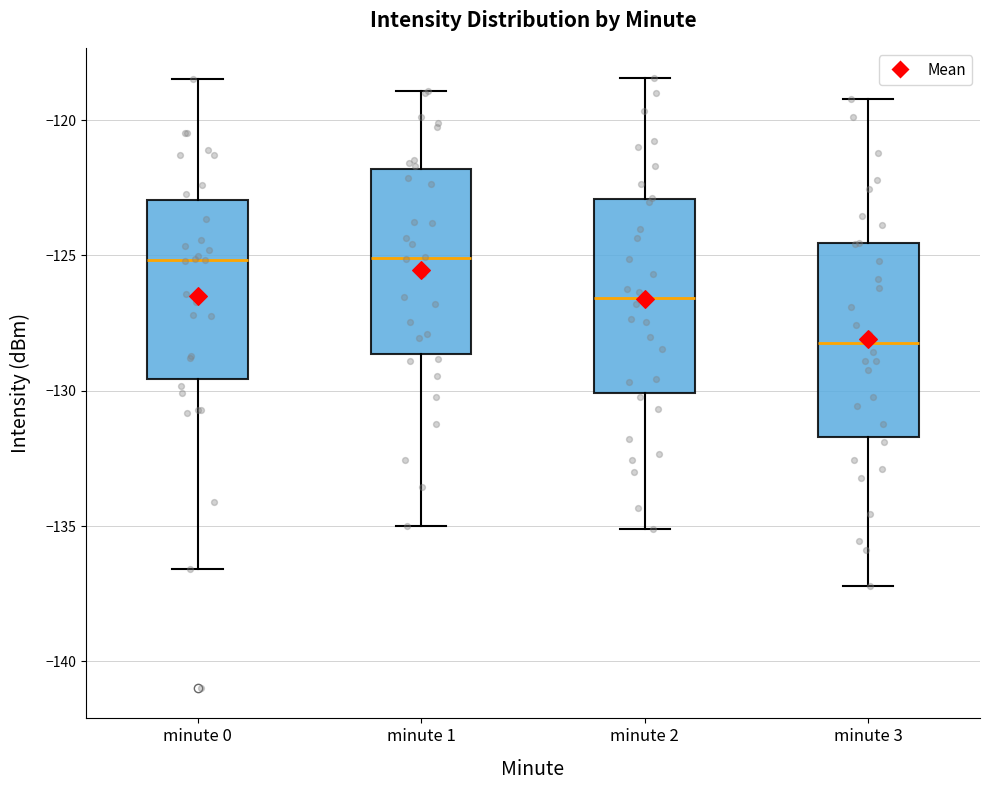

Where does the lower whisker of the box for minute 0 end on the y-axis? The values are not printed on the chart, so give them approximately, as read against the axis.

-136.5